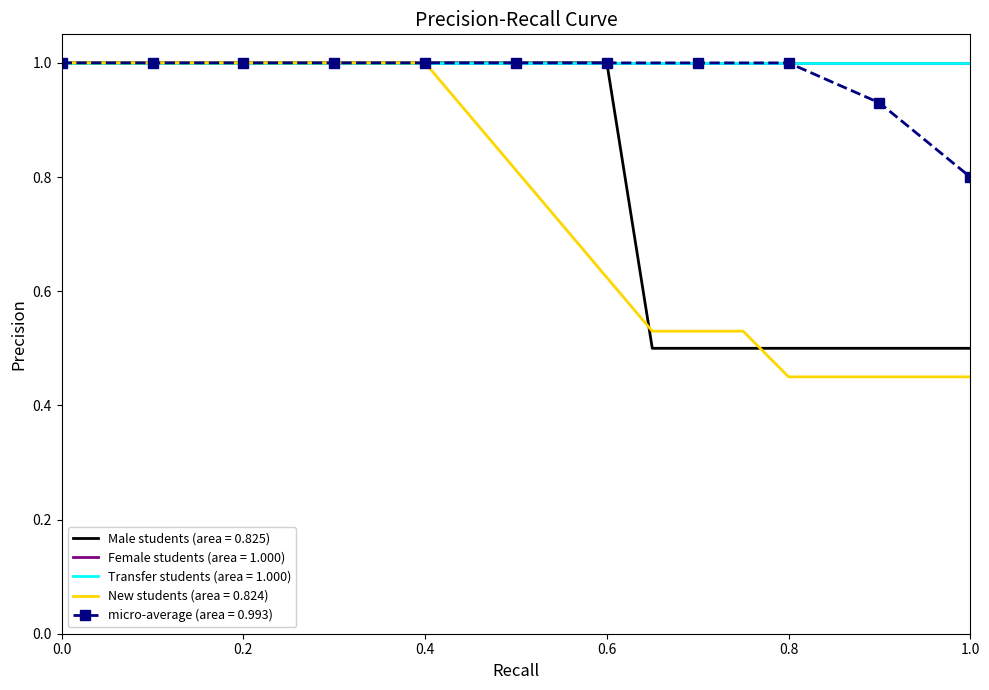

What is the average value of the New students (area = 0.824) series?

0.8